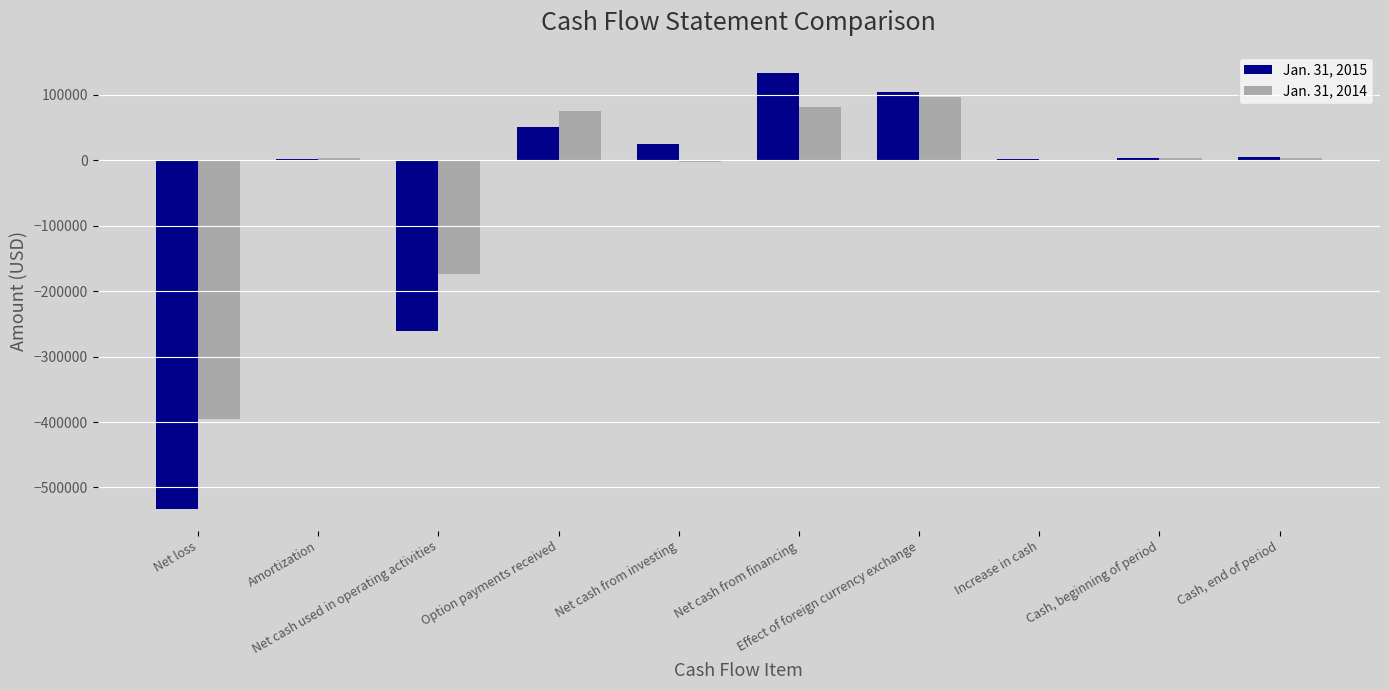

What is the spread (max minus min) of values at Net cash from financing?

52535